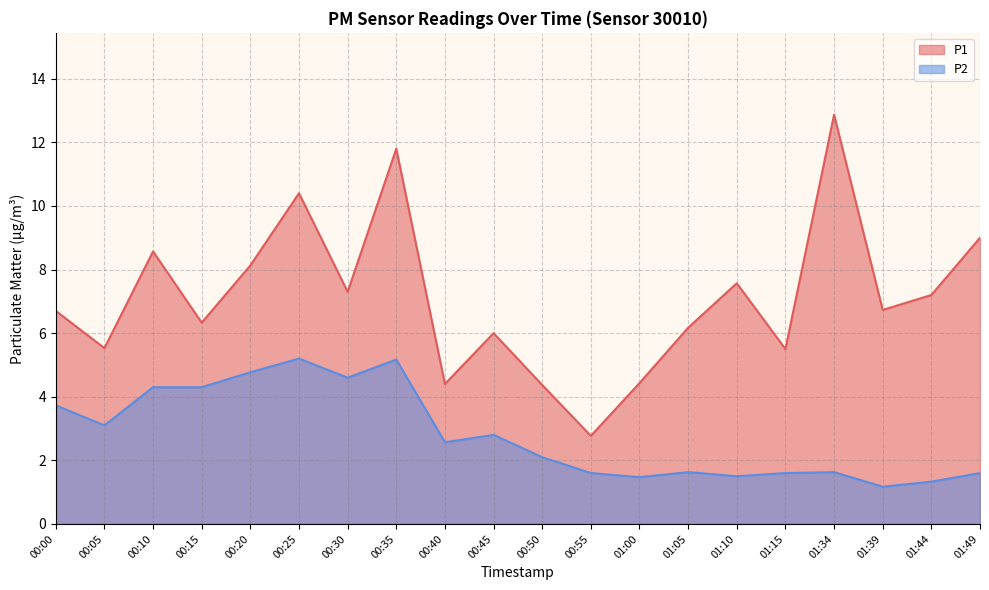

At which label is P1 closest to 7?

01:44